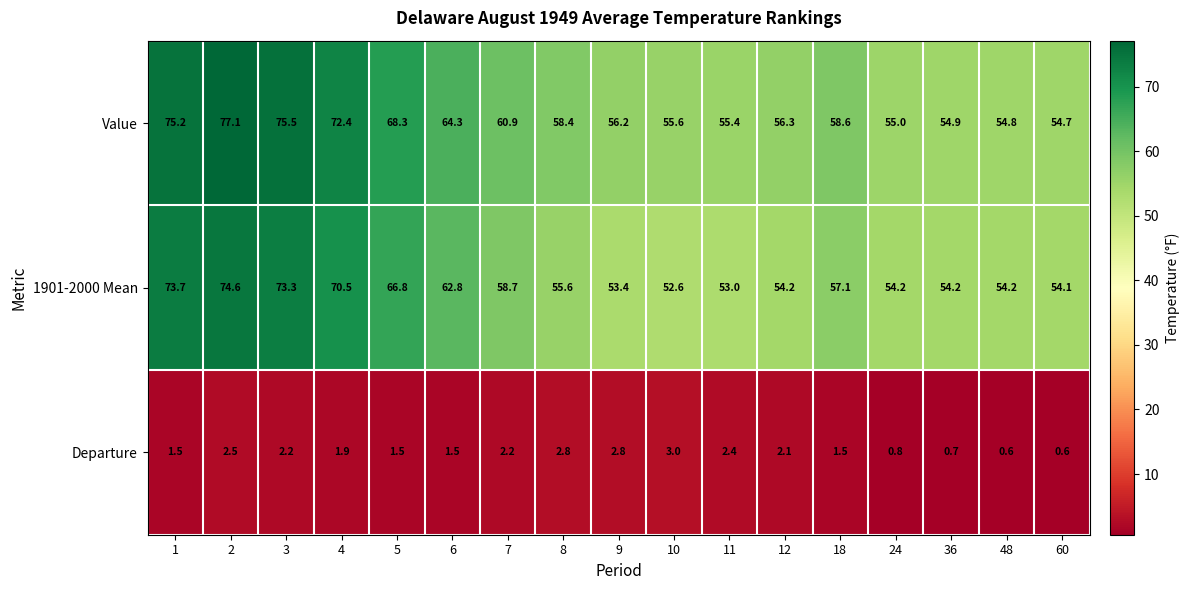

What is the sum of all Departure values?

30.6